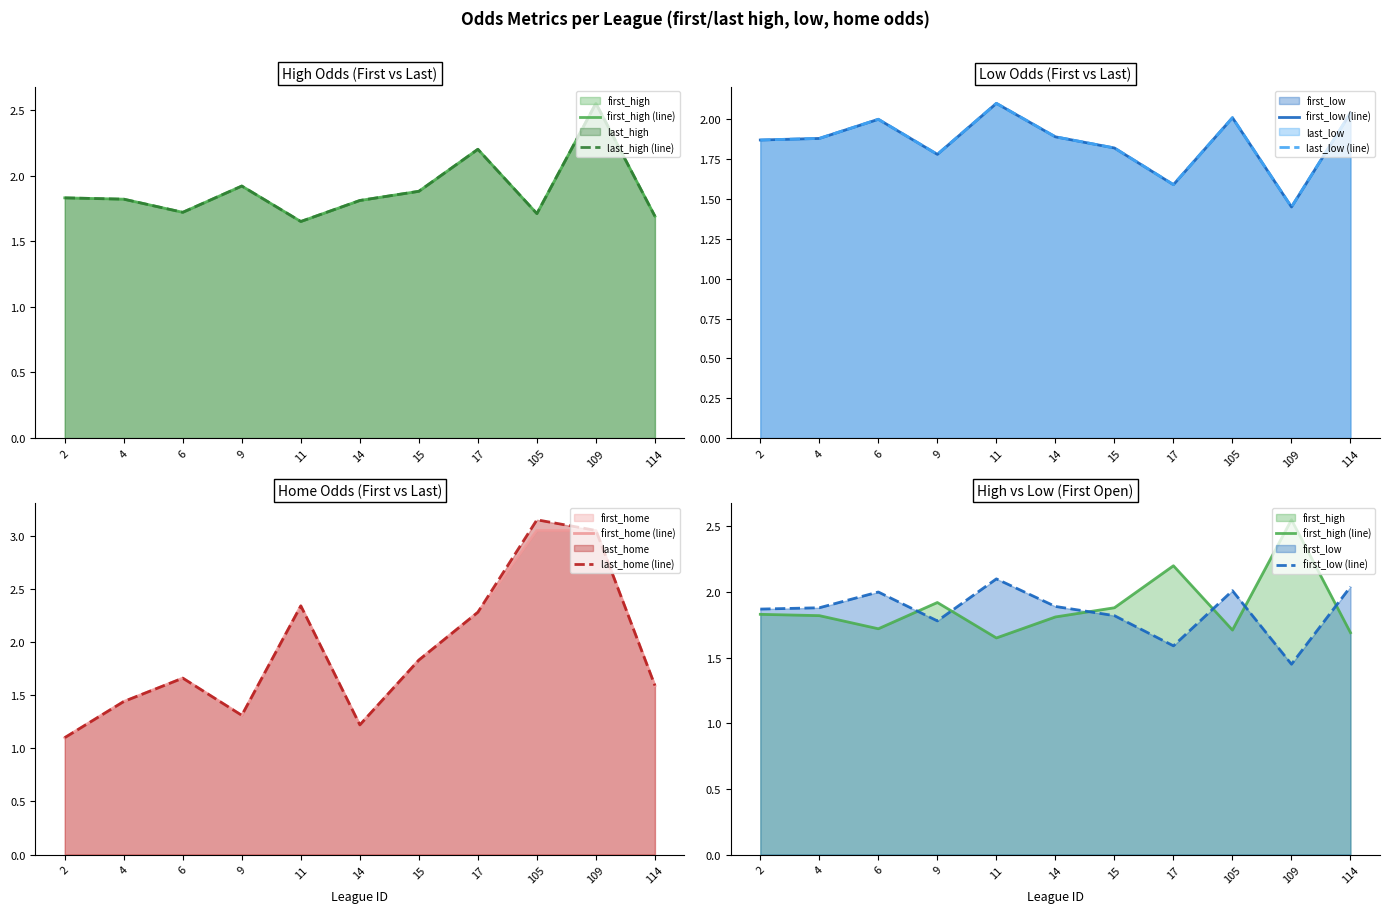

True or false: last_low (line) and first_low (line) intersect in this chart.

False